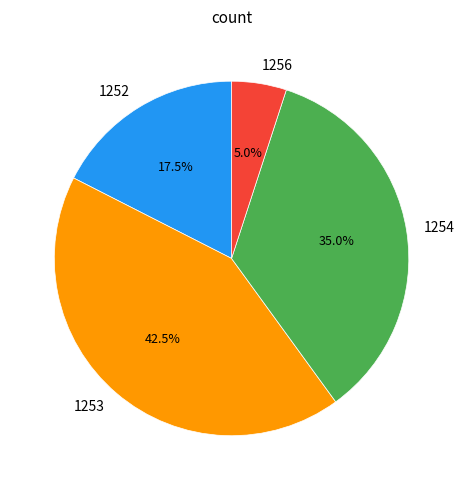

How many segments does this pie chart have?

4